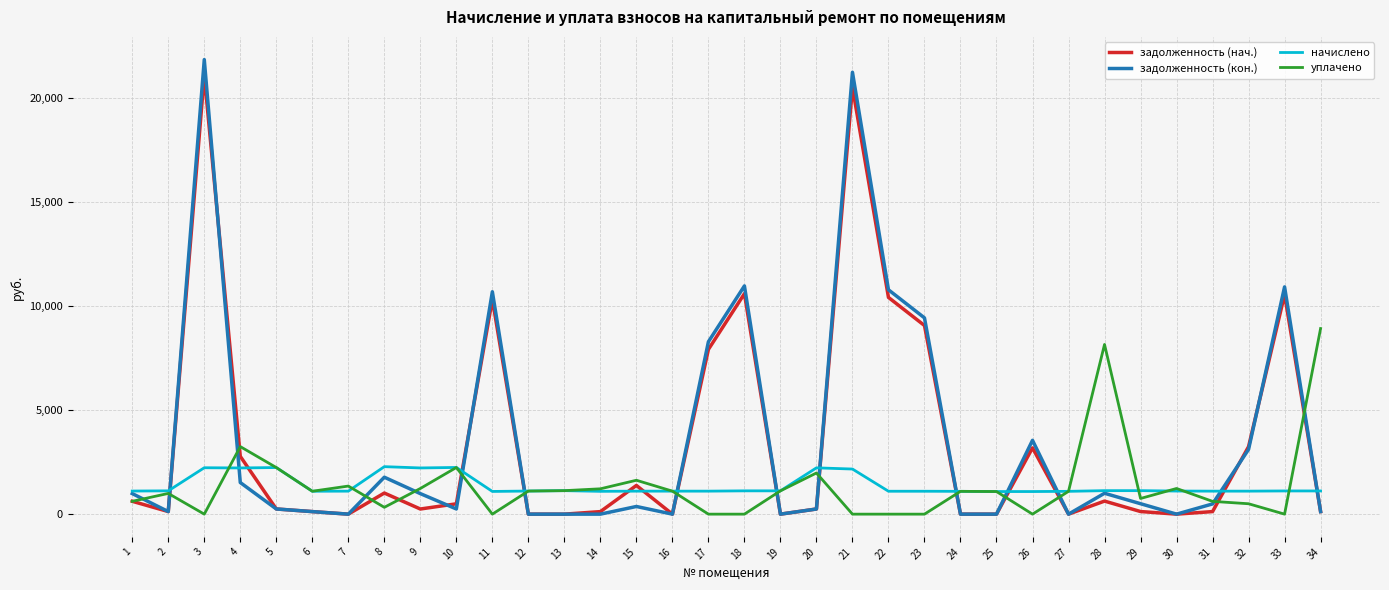

What is the sum of the задолженность (кон.) values at 27 and 6?

122.4